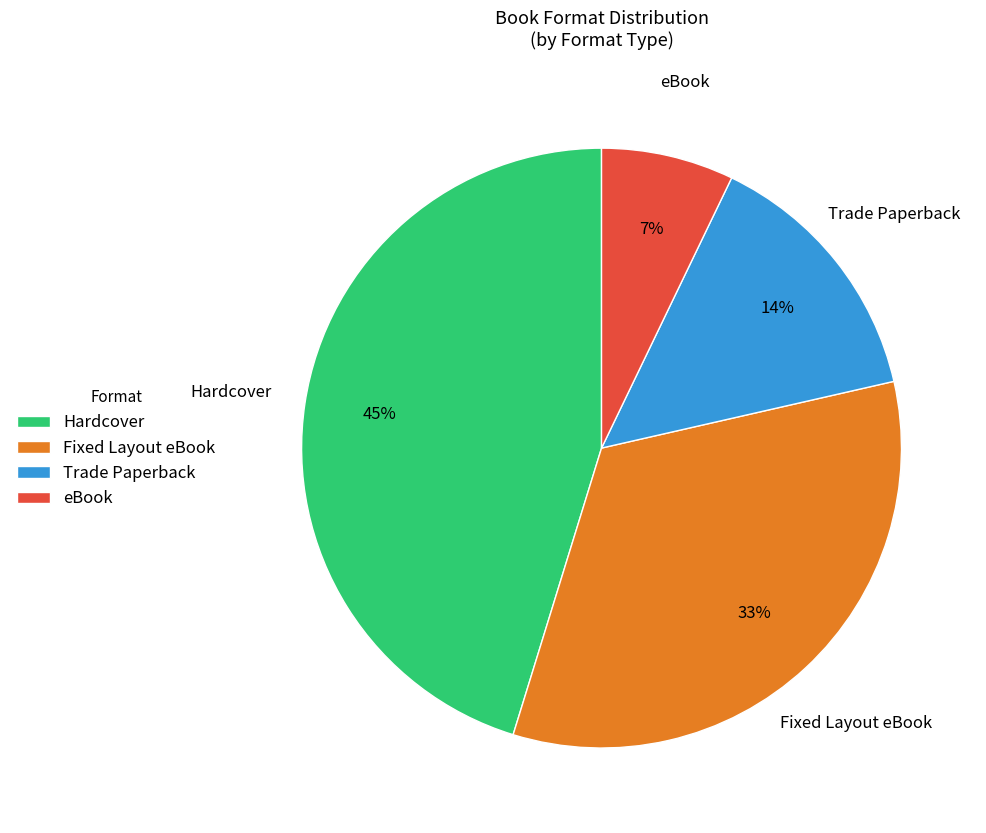

Count the number of slices in the pie.

4